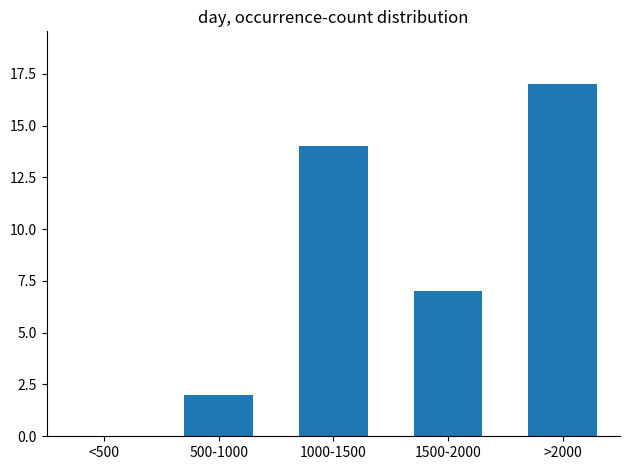

Reading left to right, transcribe all the data shown in this chart.

<500=0	500-1000=2	1000-1500=14	1500-2000=7	>2000=17